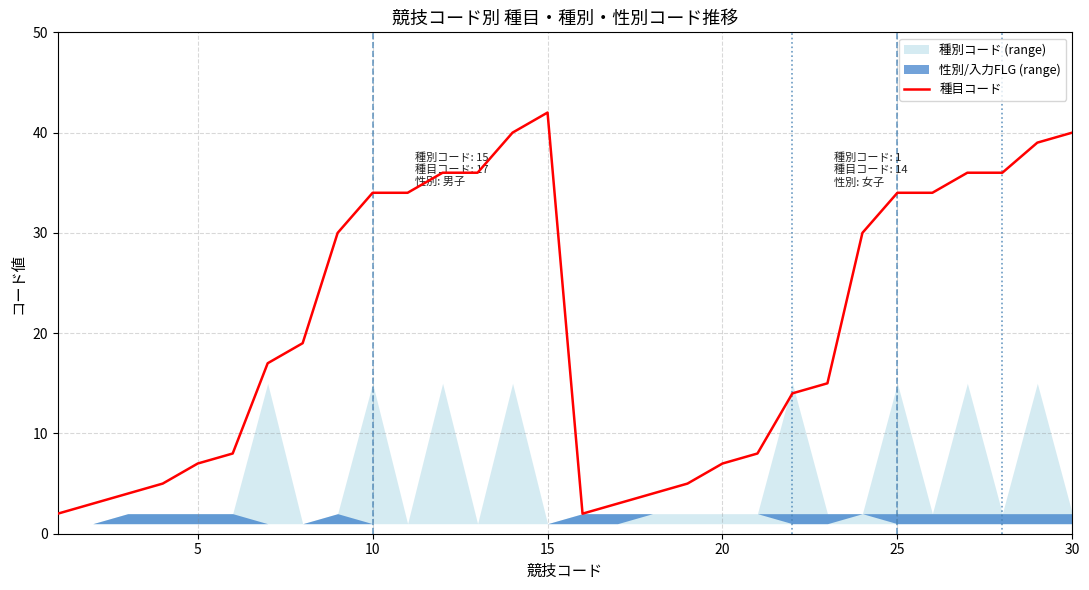

Reading left to right, list all the values displayed in this chart.

2	3	4	5	7	8	17	19	30	34	34	36	36	40	42	2	3	4	5	7	8	14	15	30	34	34	36	36	39	40